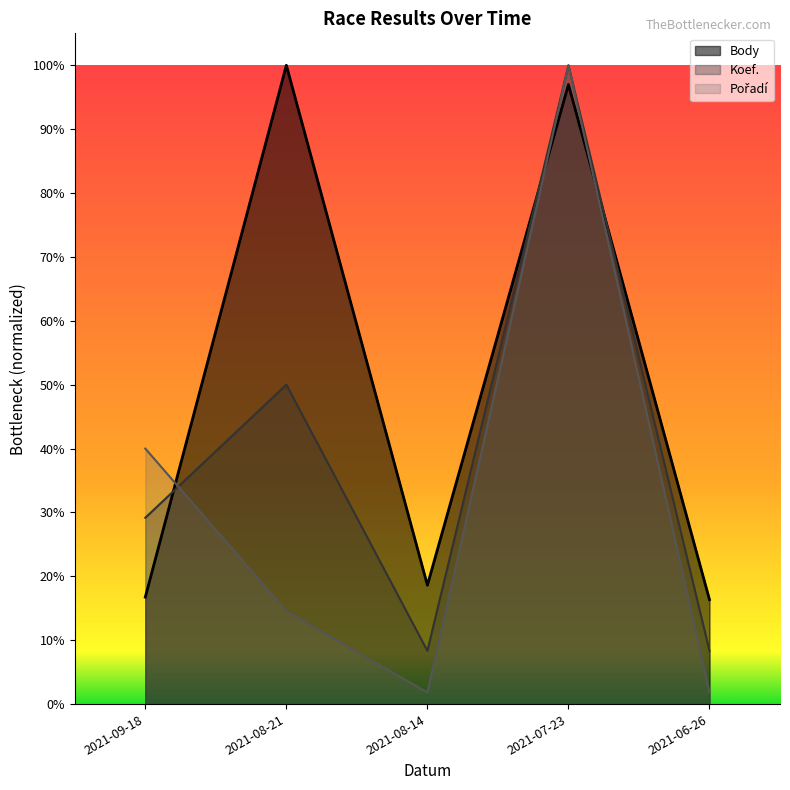

True or false: Body and Koef. intersect in this chart.

True